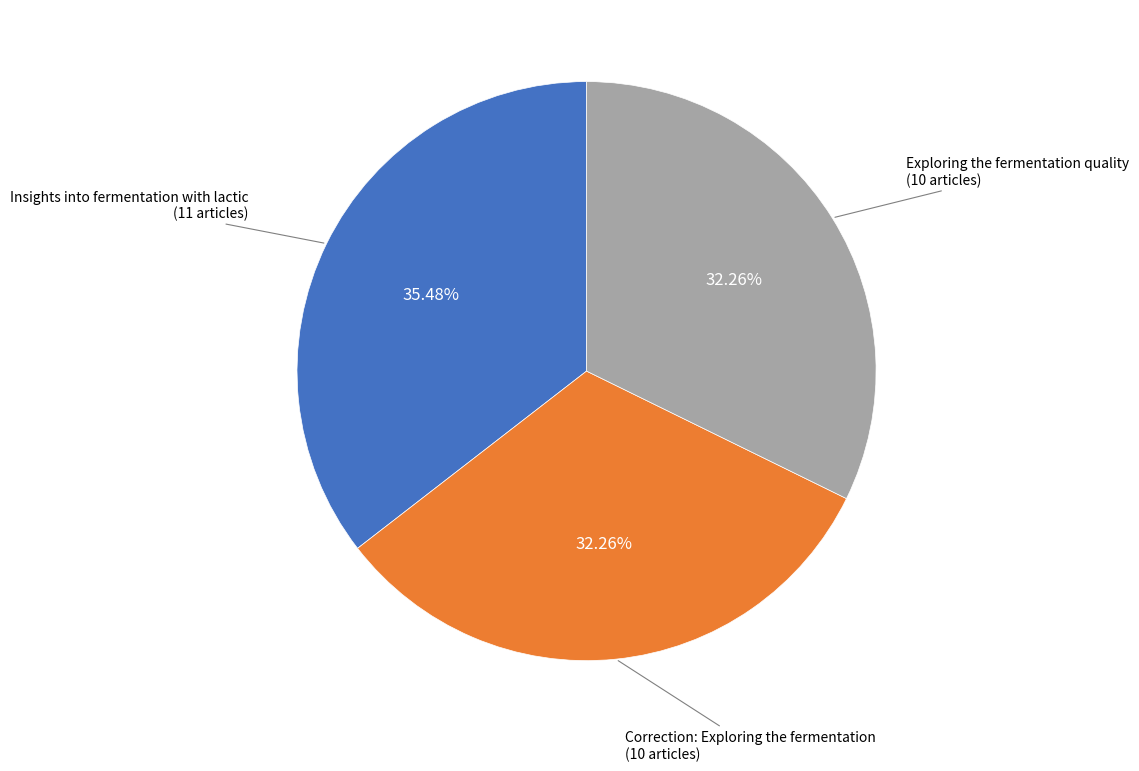

Is there a majority slice in this chart?

No